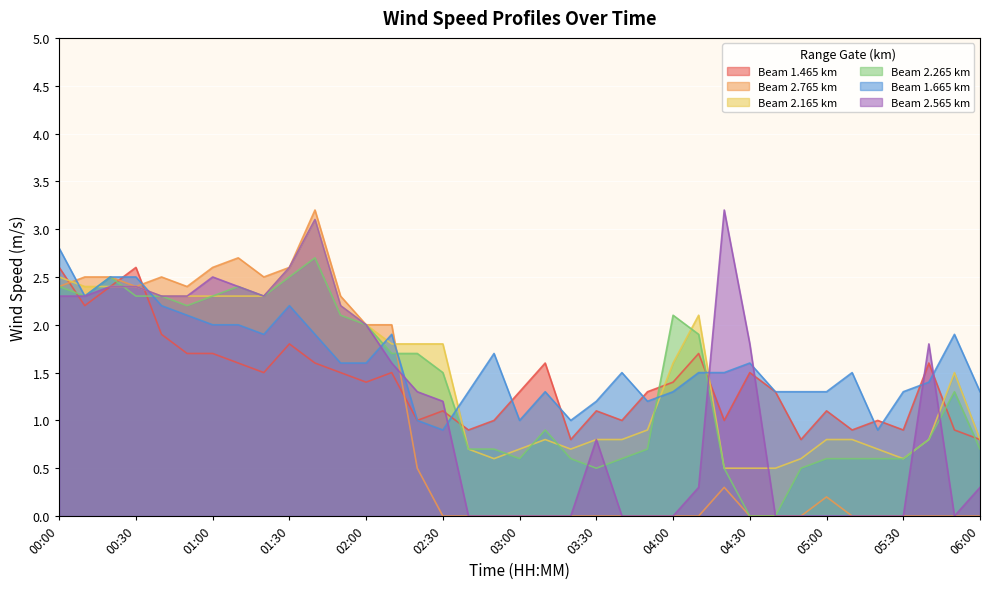

What is the sum of the 2.765 values at 00:10 and 01:50?

4.8